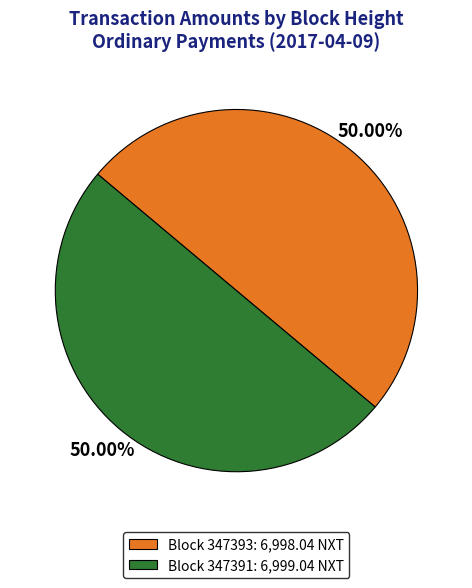

How many segments does this pie chart have?

2